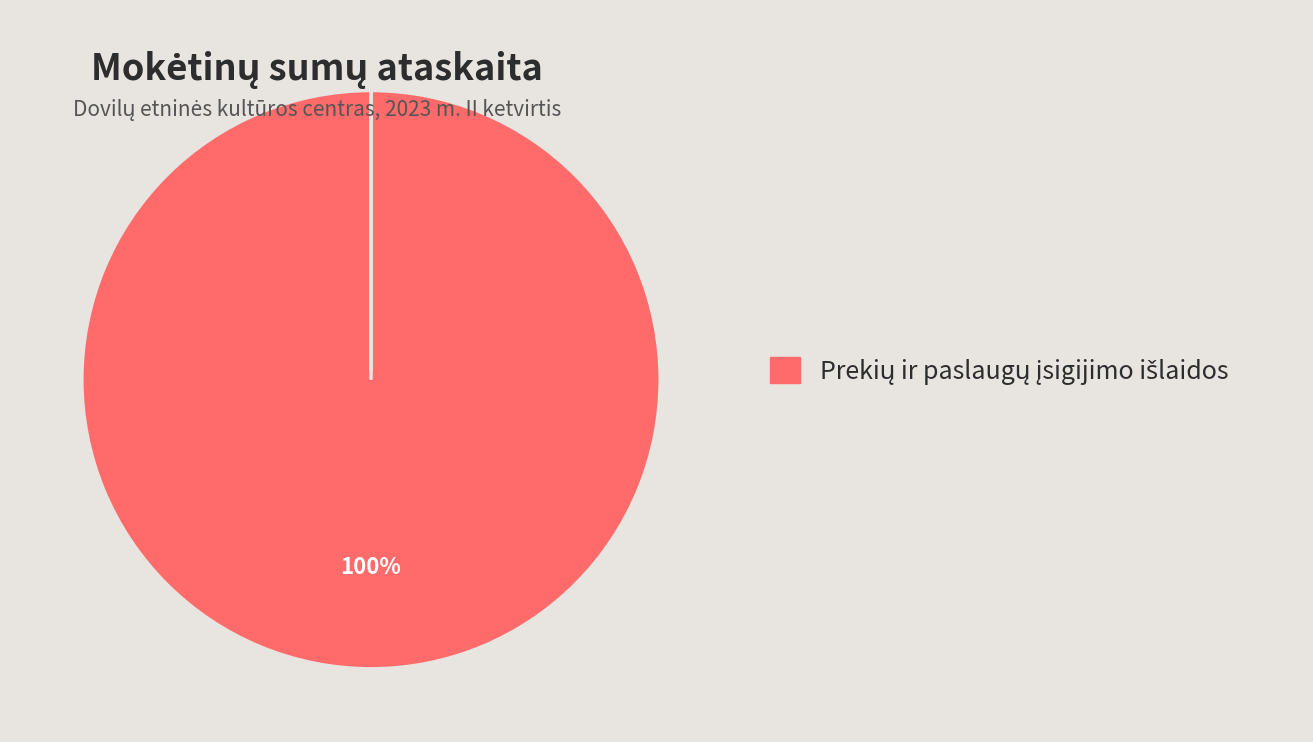

What is the largest slice in the pie chart?

Prekių ir paslaugų įsigijimo išlaidos